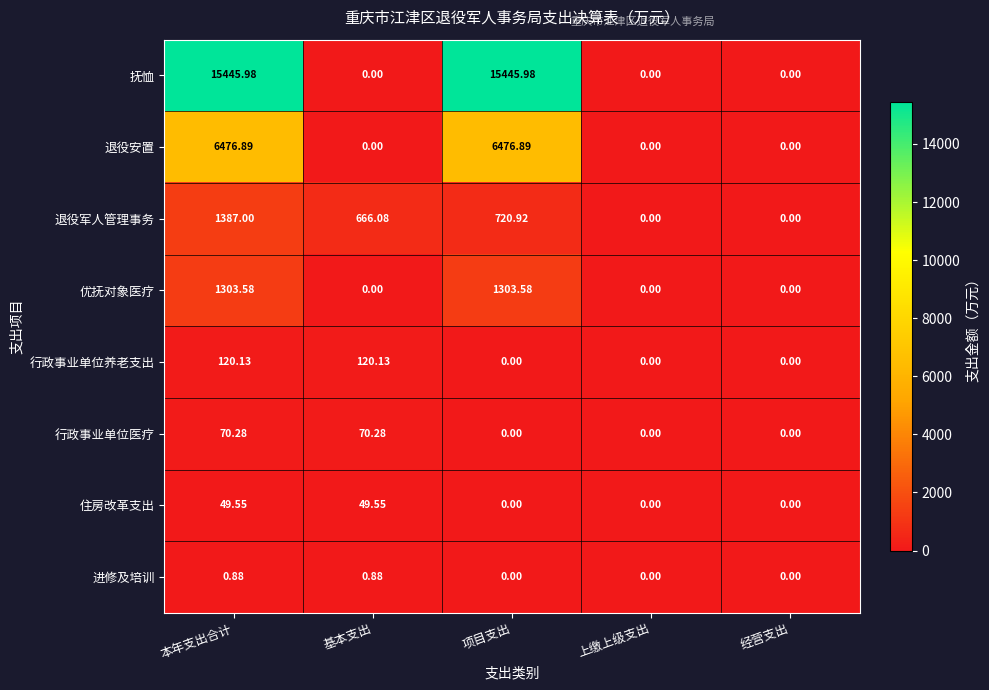

At which label does 退役军人管理事务 first exceed 666?

本年支出合计